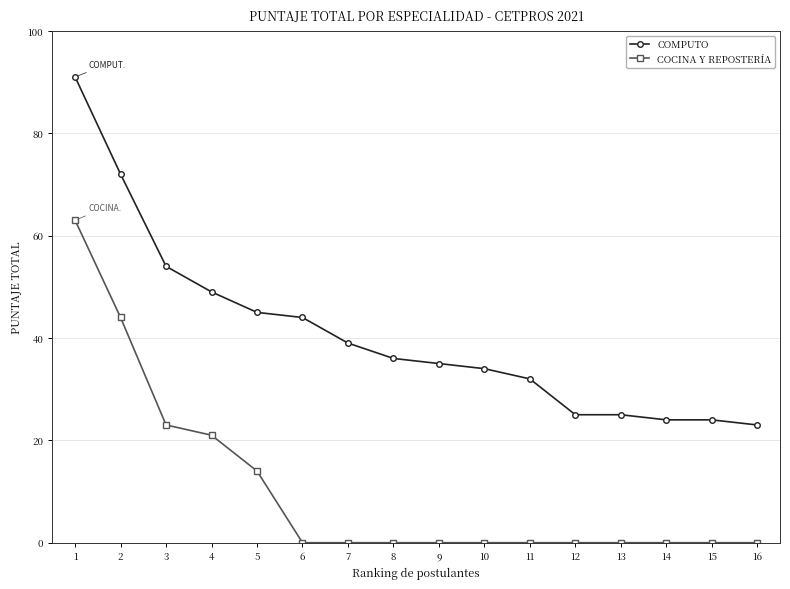

List the series in order of their peak value, highest first.

COMPUTO, COCINA Y REPOSTERÍA